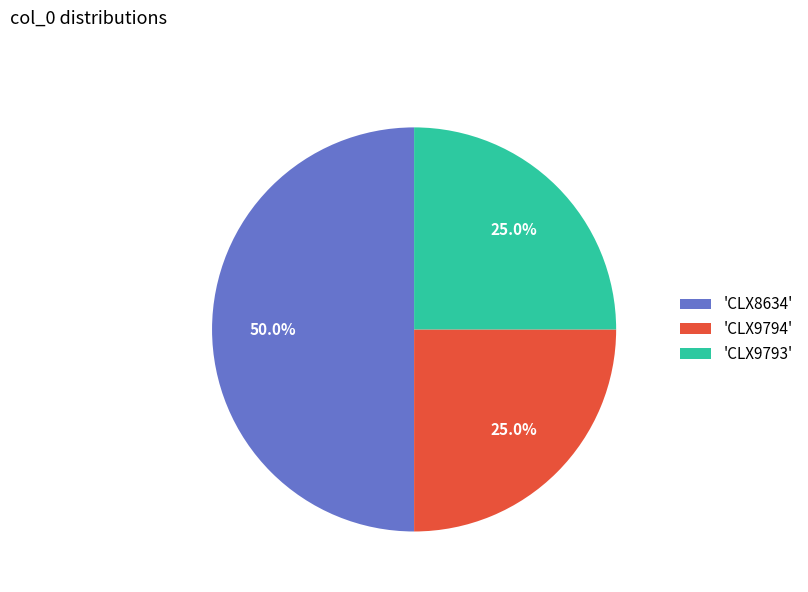

Which slice is the largest?

'CLX8634'